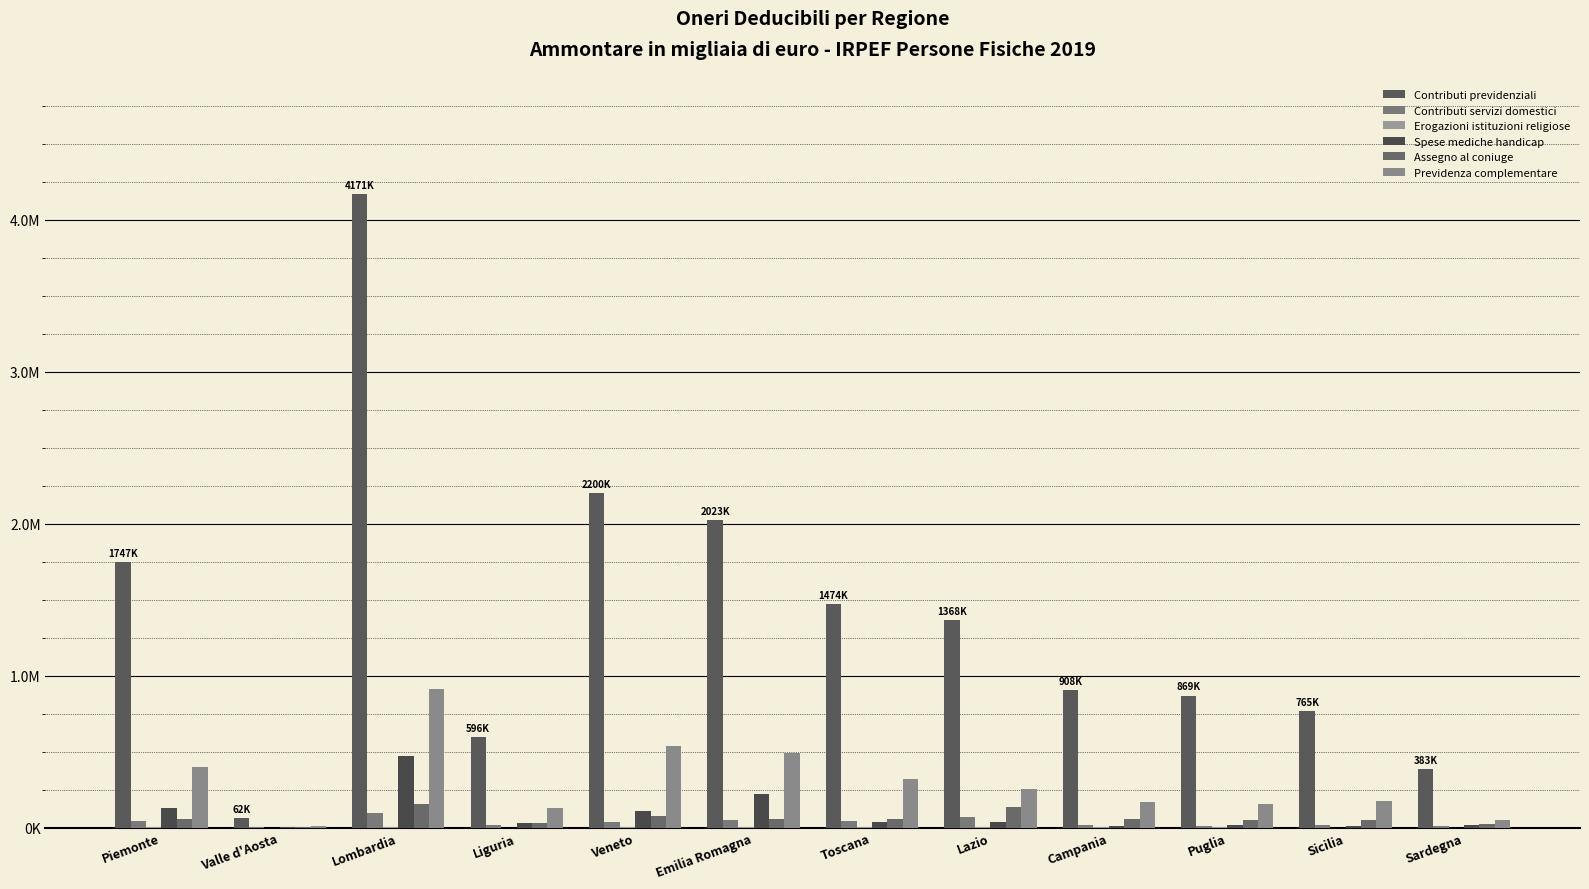

The value of Assegno al coniuge at Liguria is 10696. True or false?

False